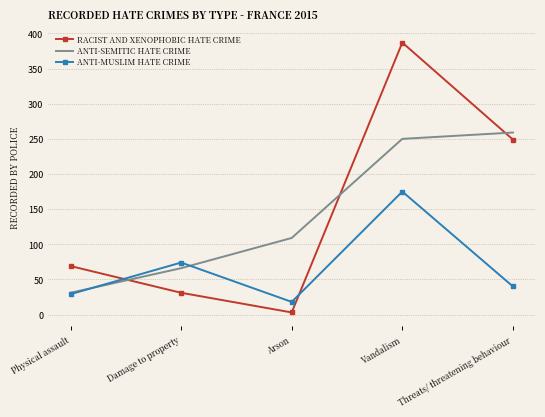

What is the greatest value displayed?

387